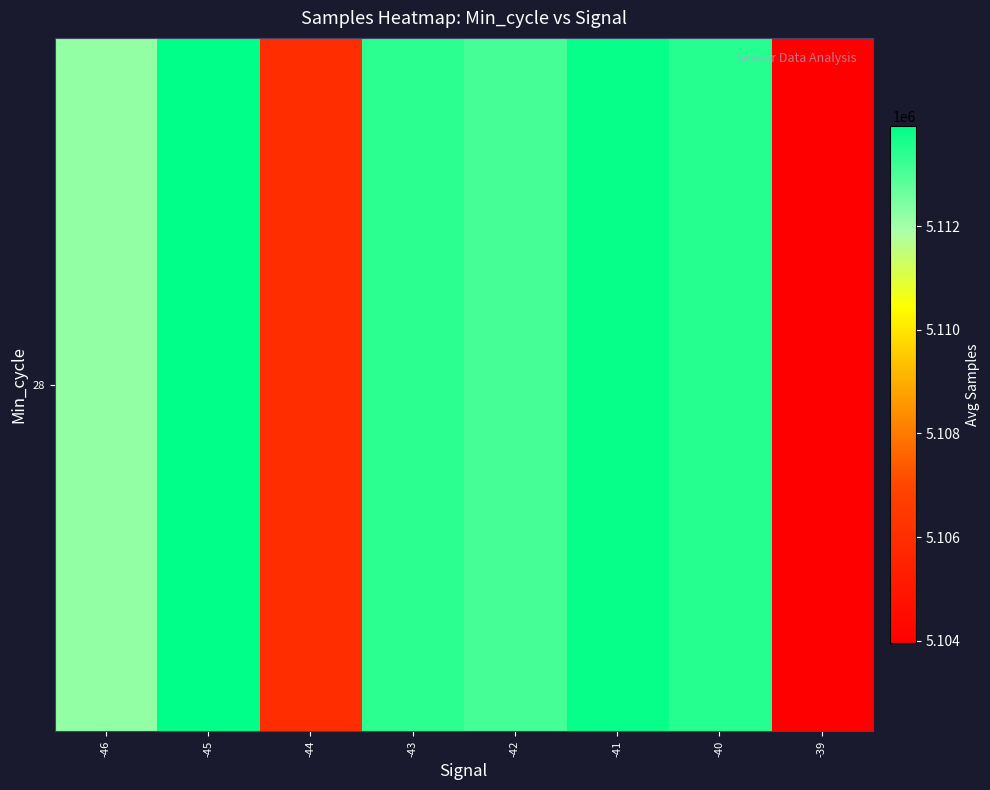

What is the maximum value shown in the chart?

5113925.0